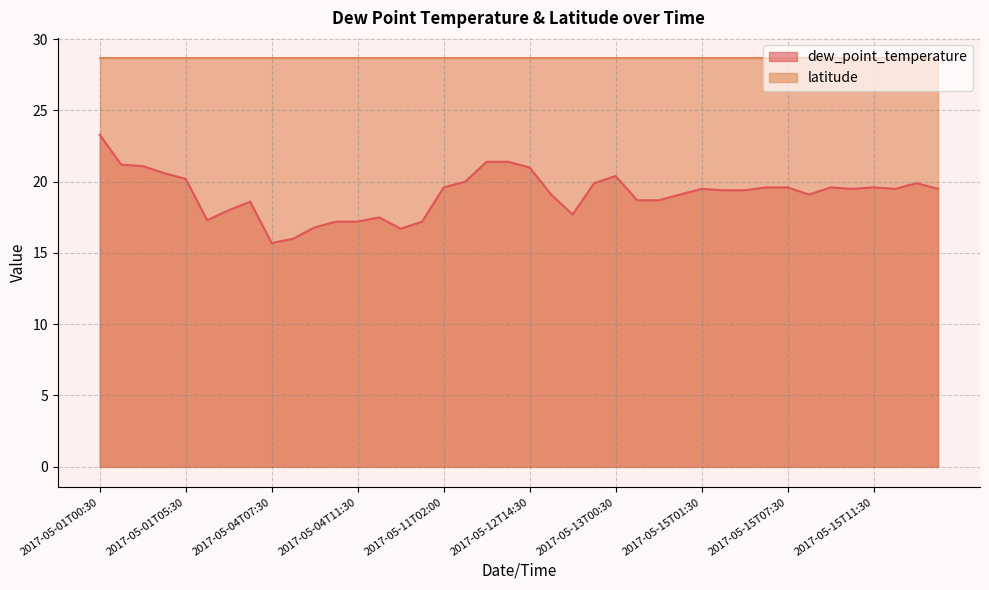

Where is the data nearest to the value 19?

2017-05-12T21:30